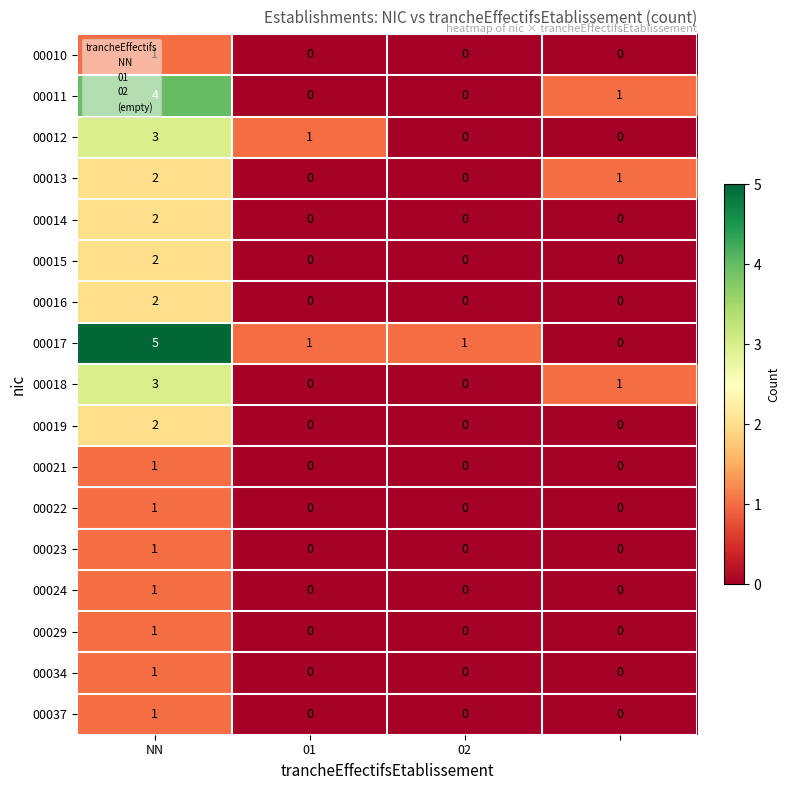

Count the 00010 values in the range 0 to 1.

4